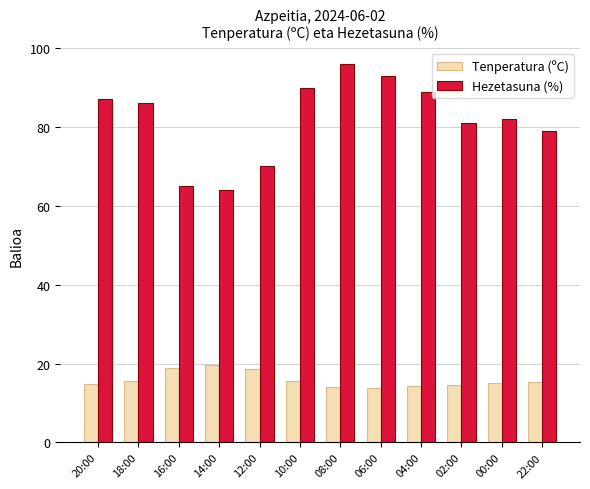

How many bars are there in total?

24